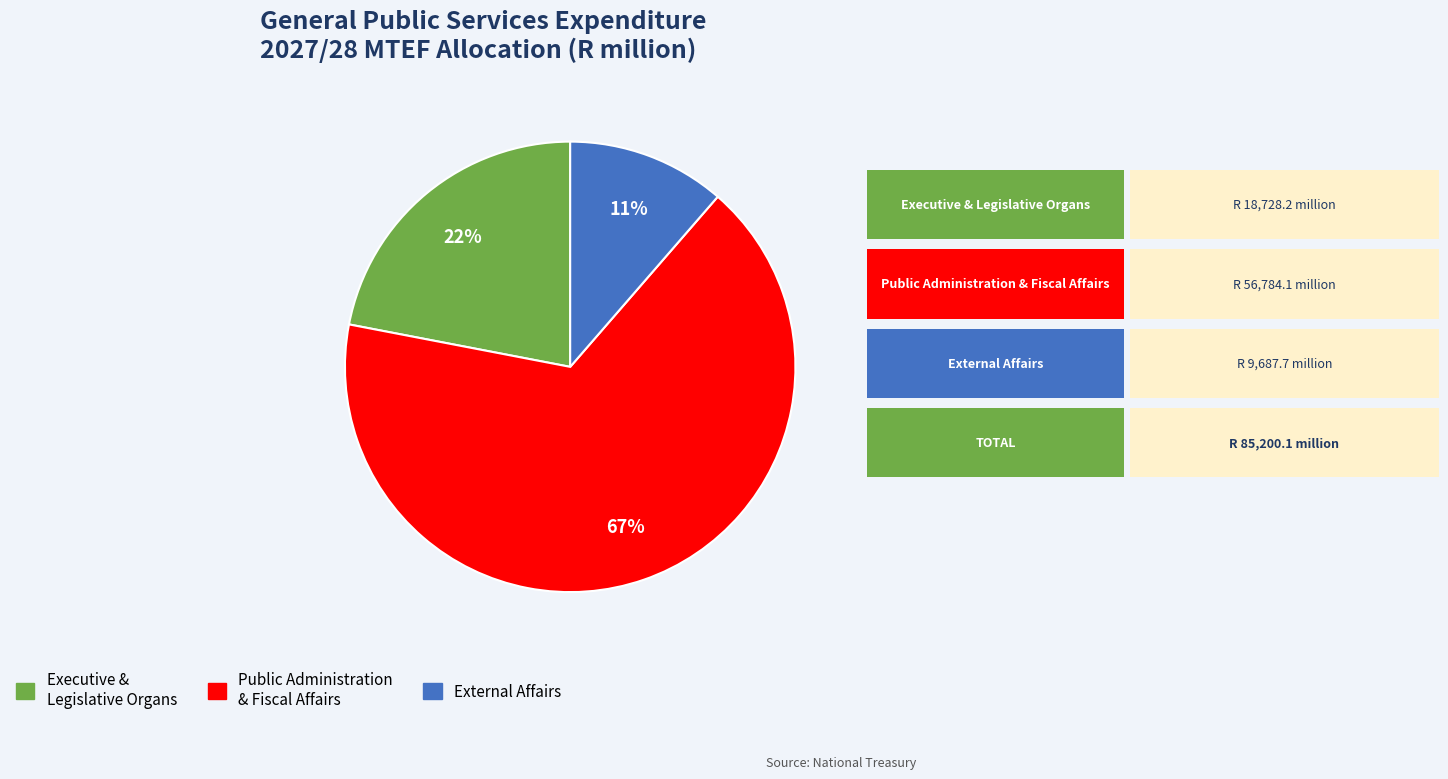

Does any single category account for the majority?

Yes